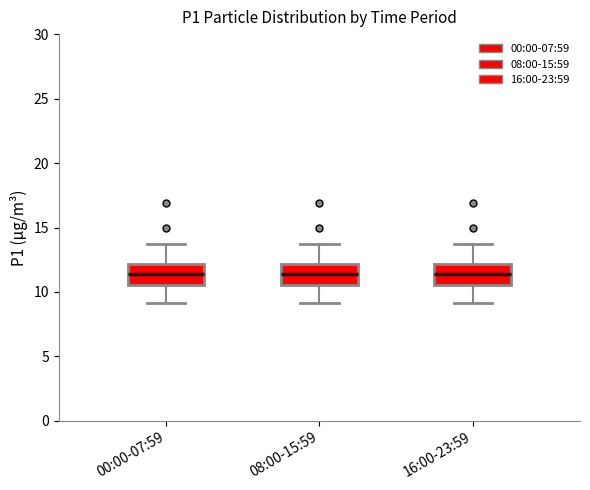

Where does the lower whisker of the box for 16:00-23:59 end on the y-axis? The values are not printed on the chart, so give them approximately, as read against the axis.

9.0